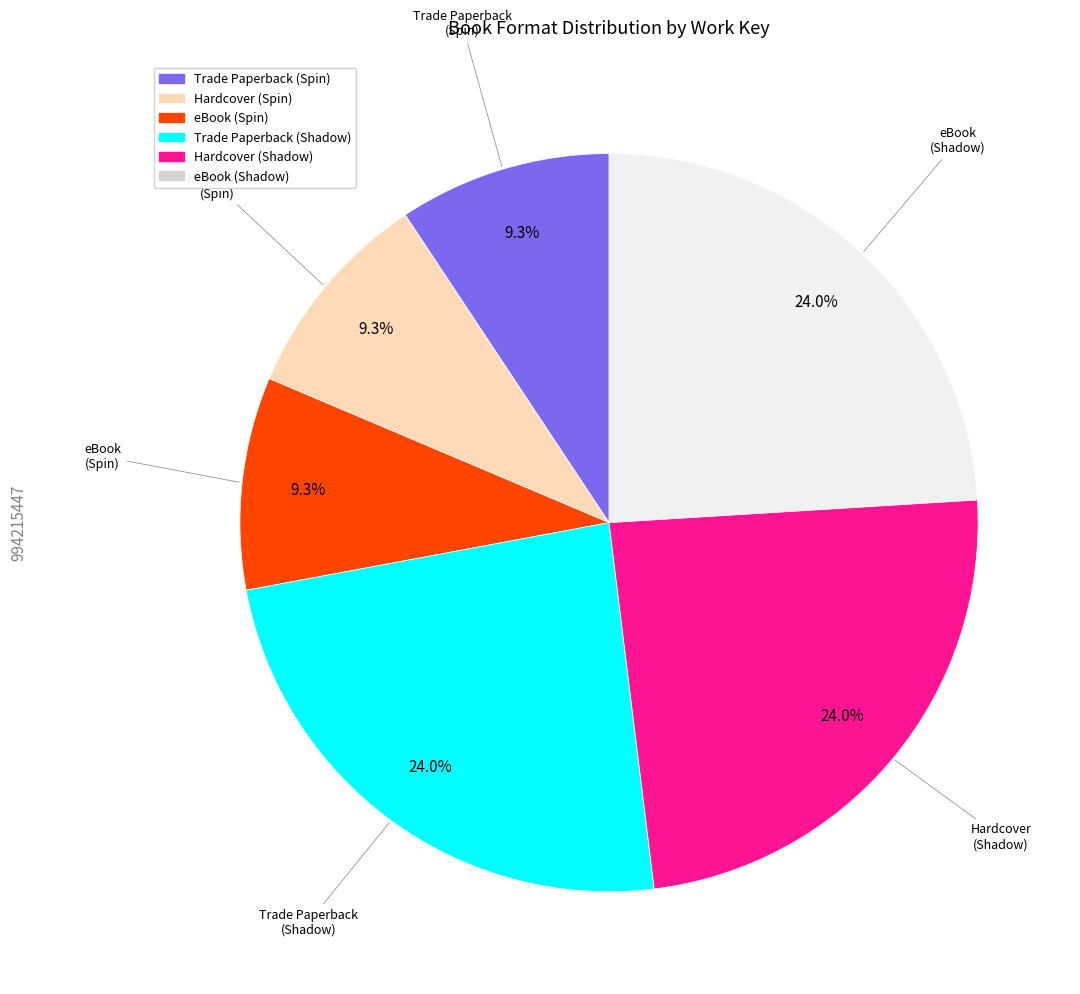

To the nearest percent, what percentage of the pie is eBook (Shadow)?

24%